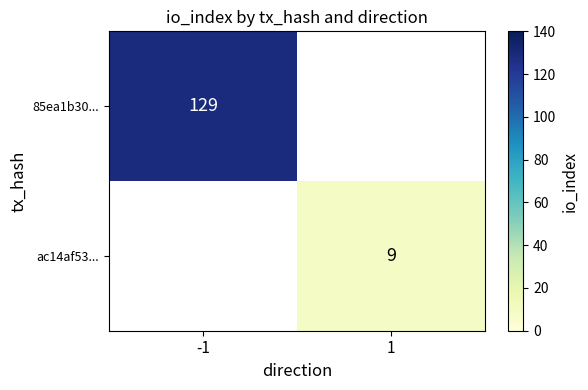

At how many categories does at least one series exceed 51?

1